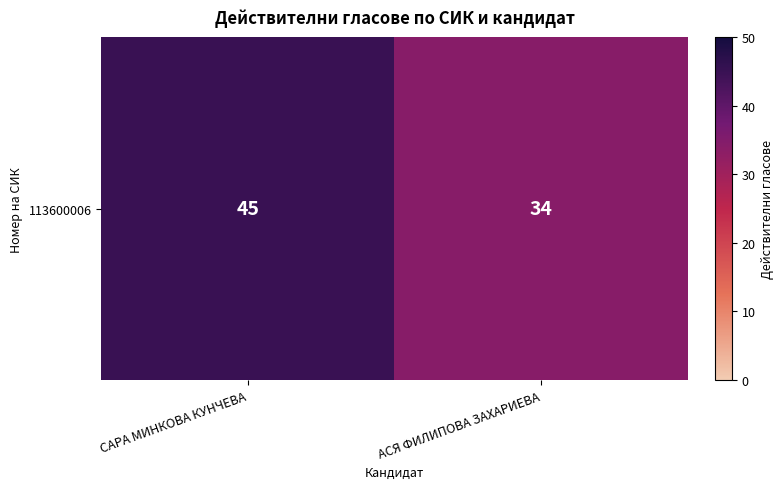

Count the number of data series in this chart.

1